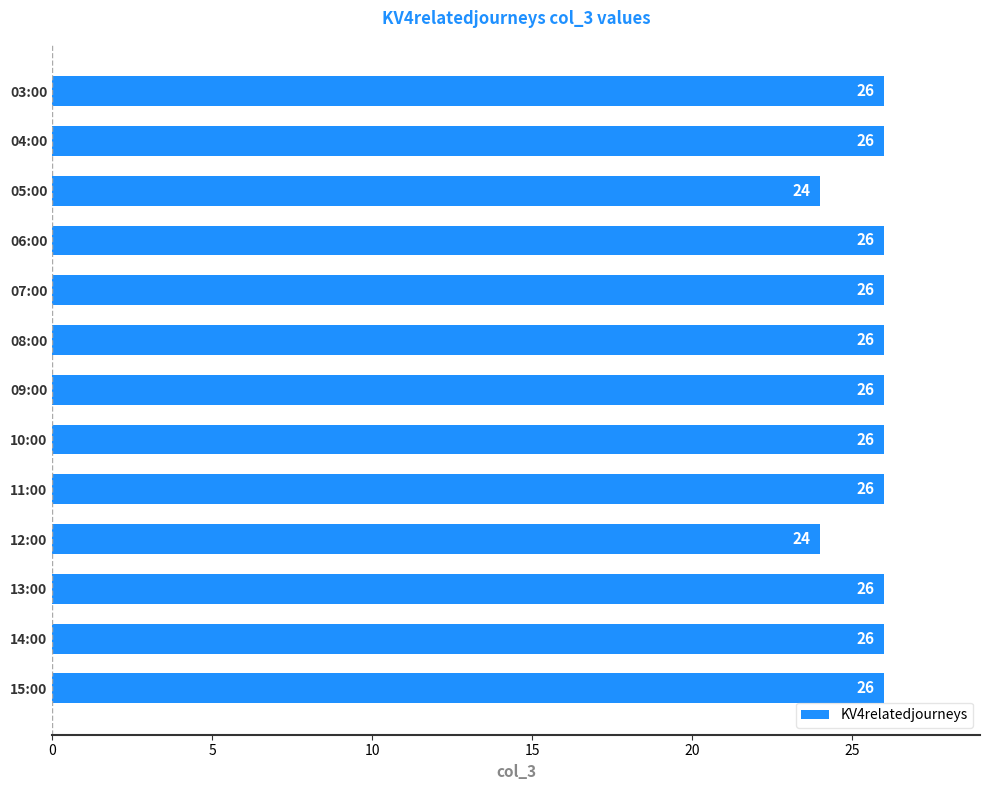

Count the values in the range 26 to 27.

11